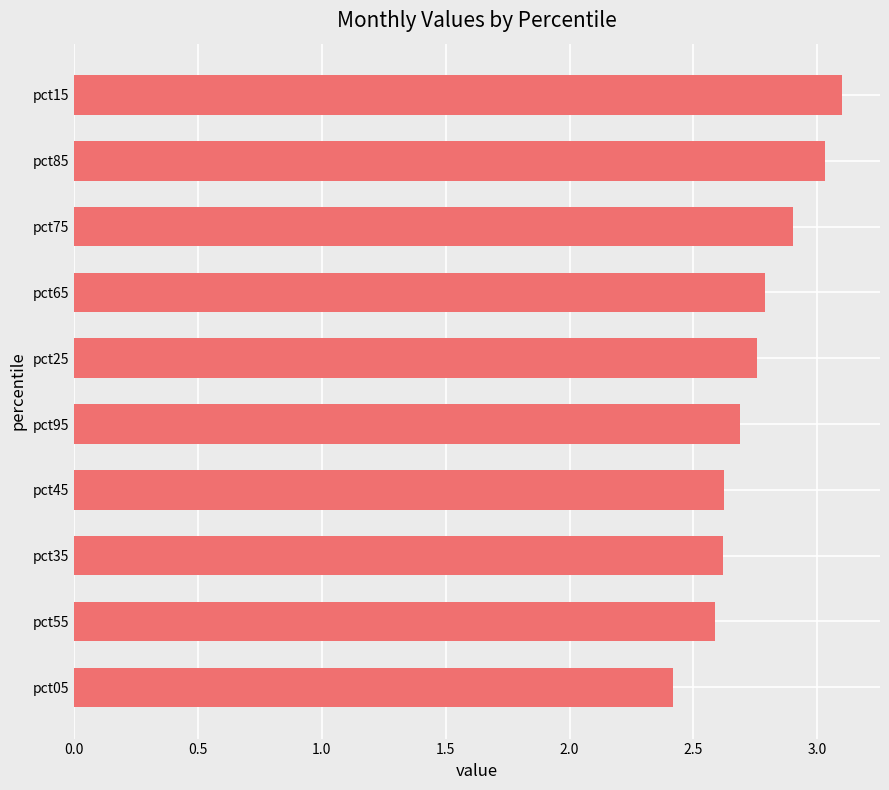

What is the change in value from pct65 to pct75?

+0.1